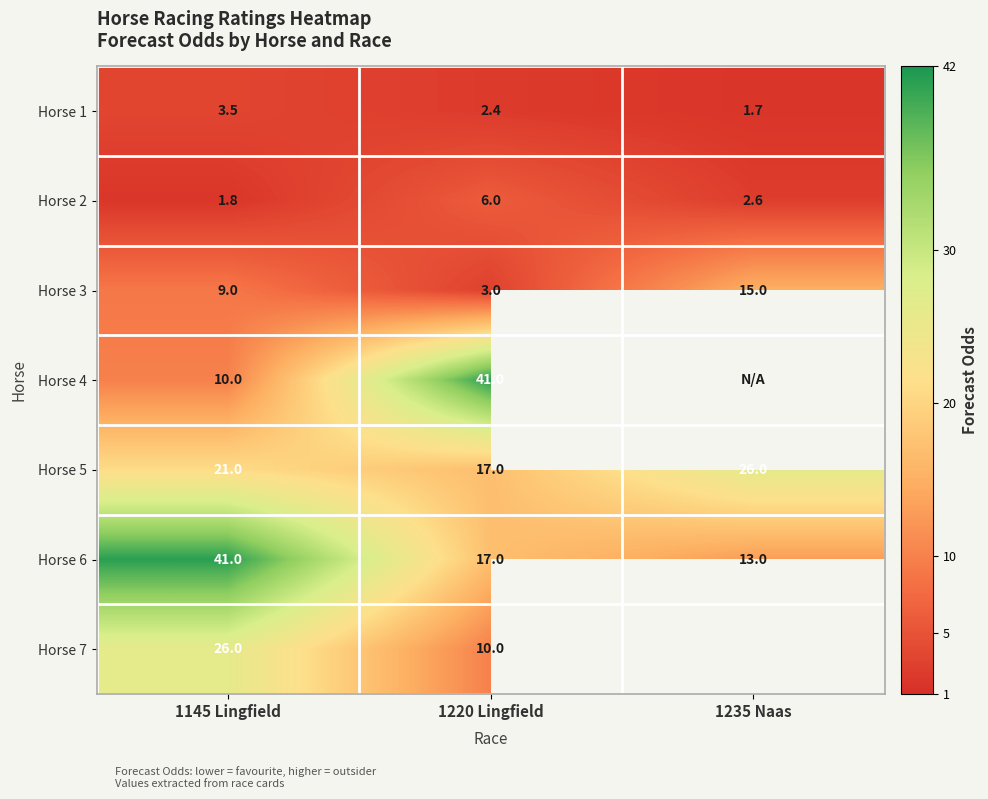

The value of Horse 1 at 1220 Lingfield is 2.4. True or false?

True